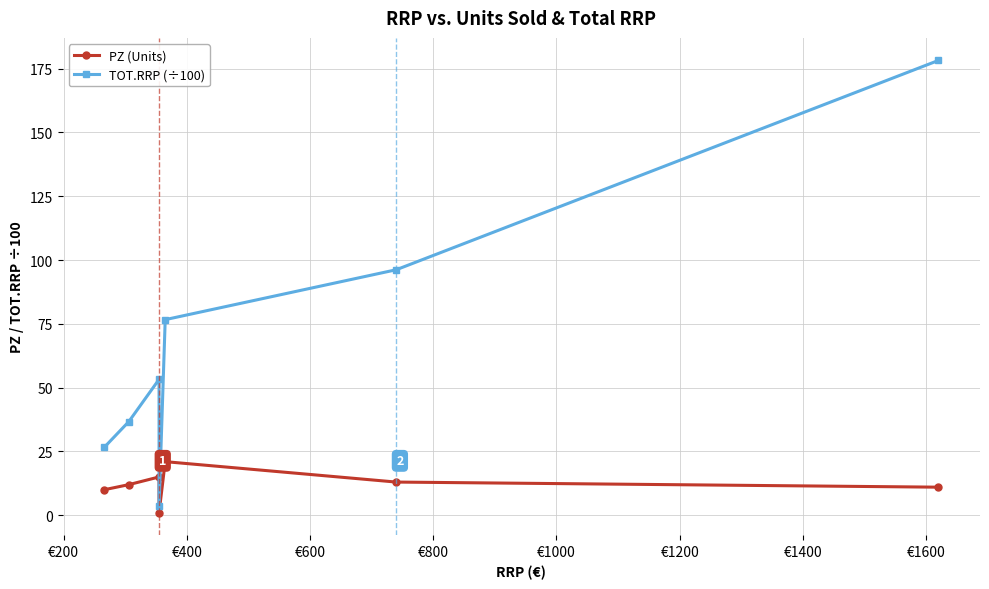

The TOT.RRP (÷100) series shows 37.6 at €1200. True or false?

False